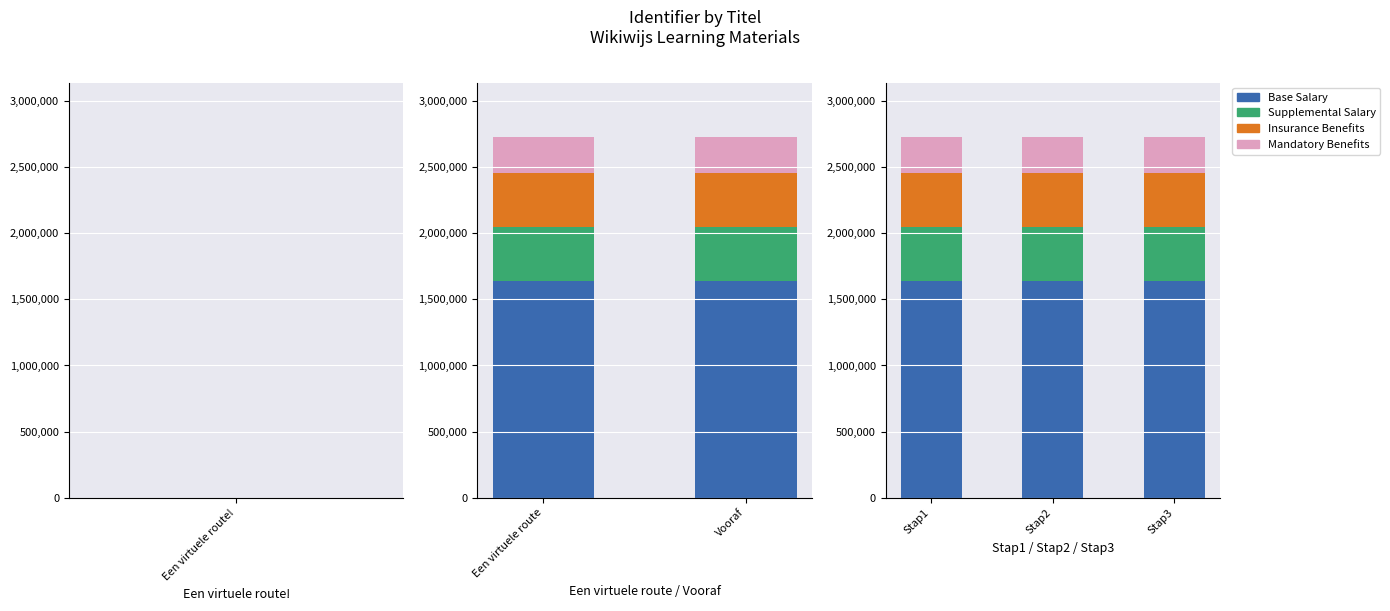

What is the lowest value of the Base Salary series?

1636565